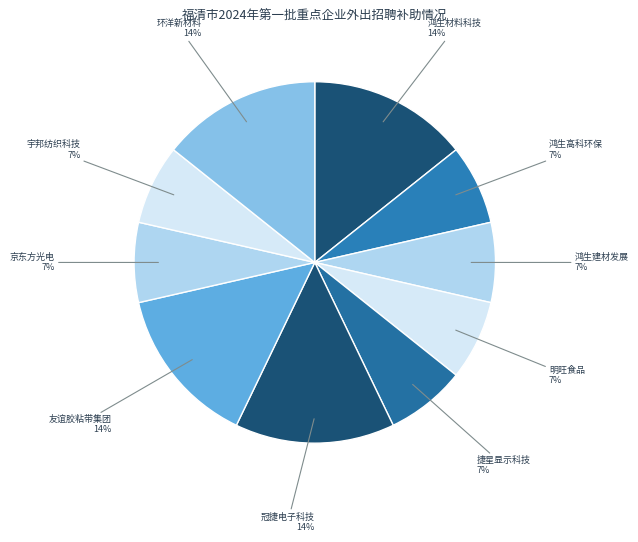

Does any single category account for the majority?

No